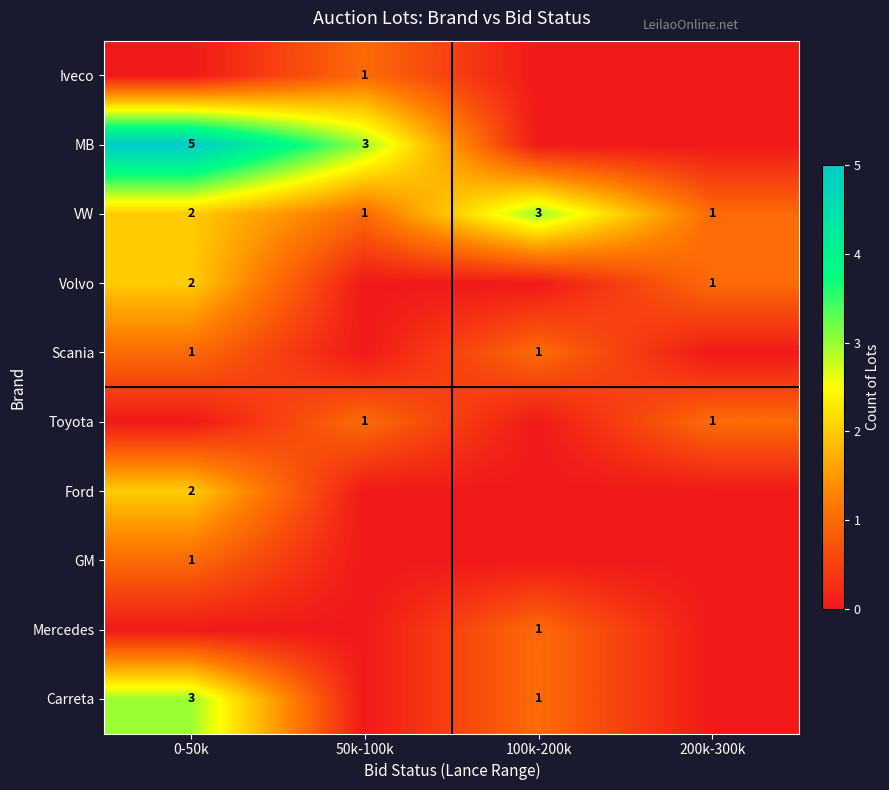

True or false: VW has a value of 3 at 0-50k.

False